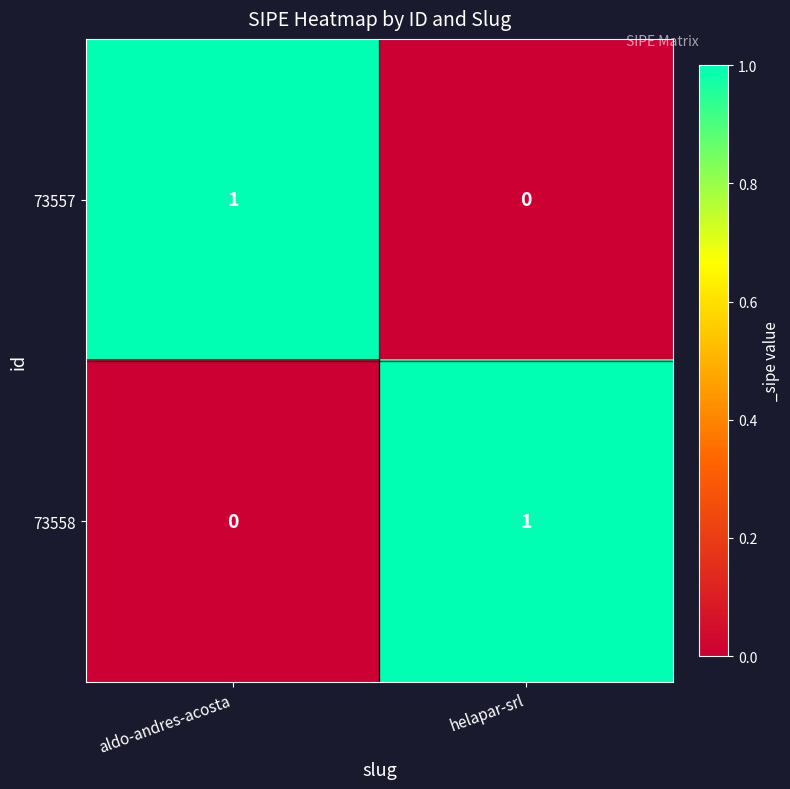

How many values in 73557 are above zero?

1